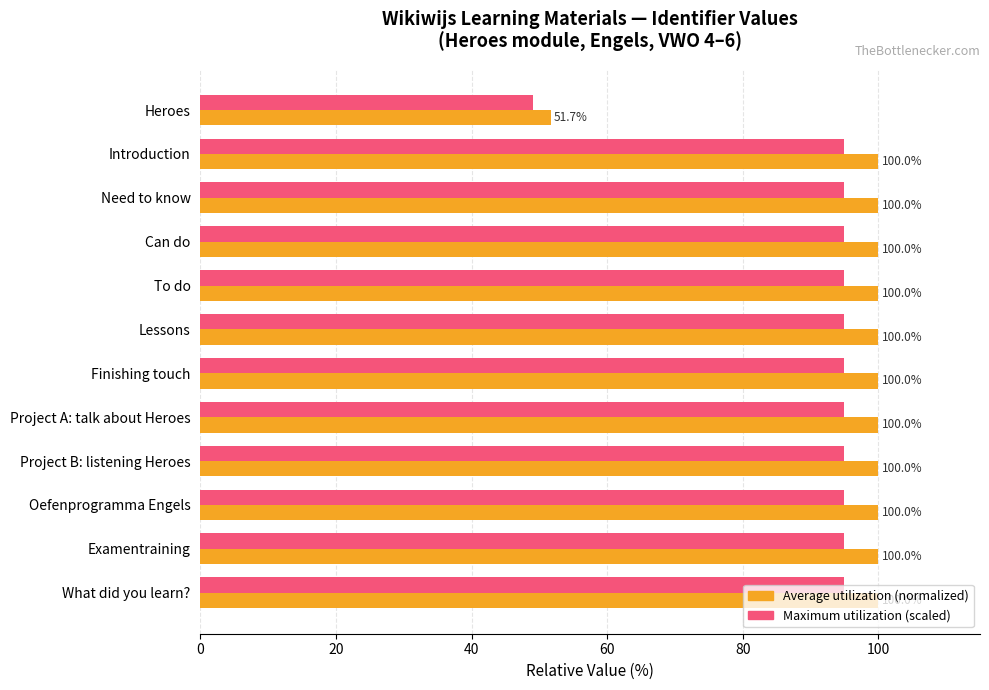

What is the total value across all series at Oefenprogramma Engels?

195.0